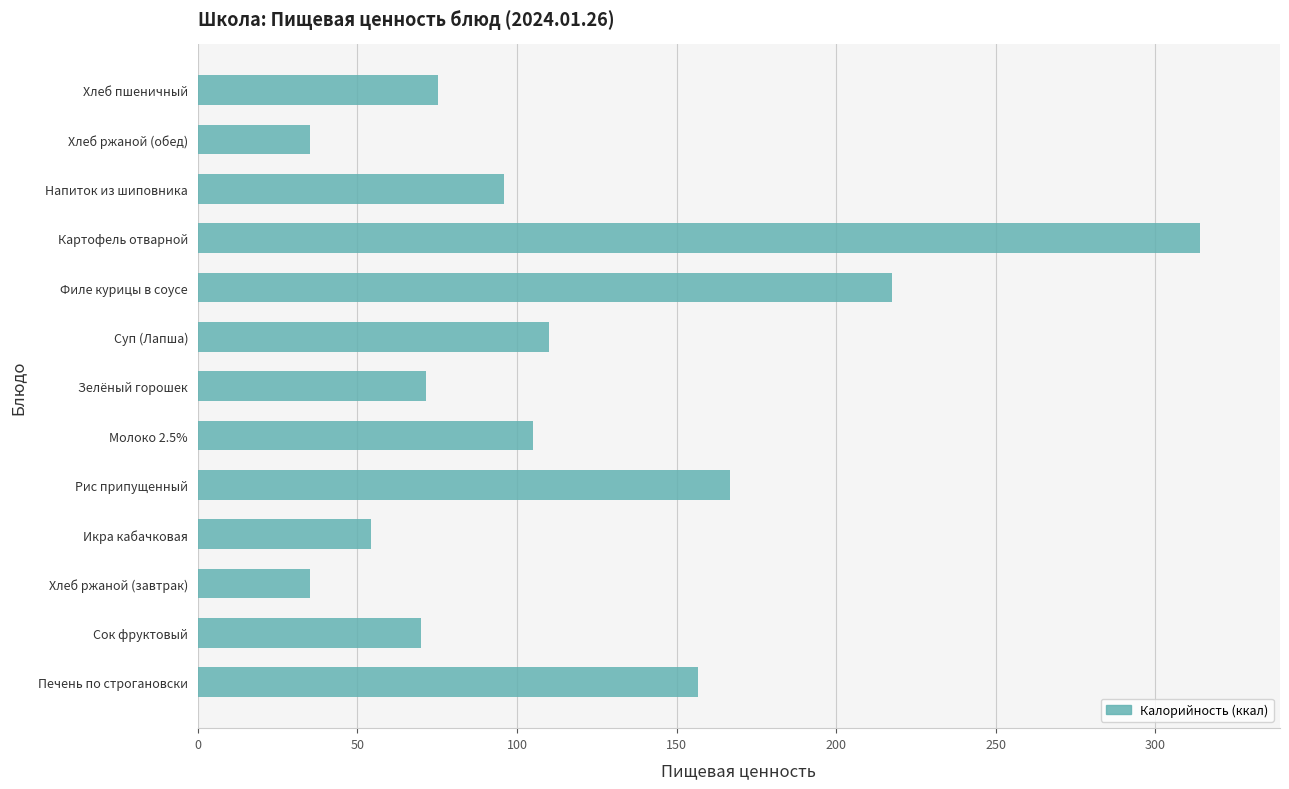

What is the average value?

115.9